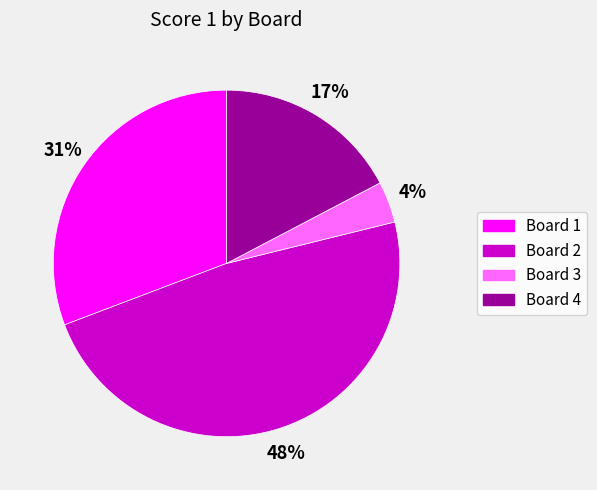

Approximately how many times larger is the value at Board 3 compared to Board 1?

0.1